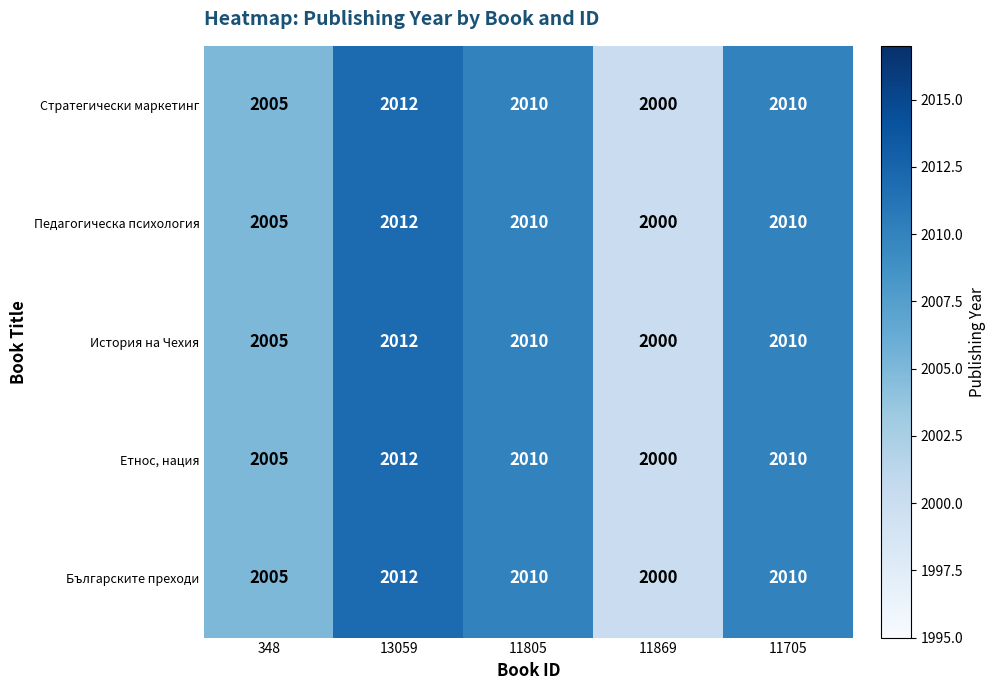

At which label does Стратегически маркетинг first exceed 2010?

13059